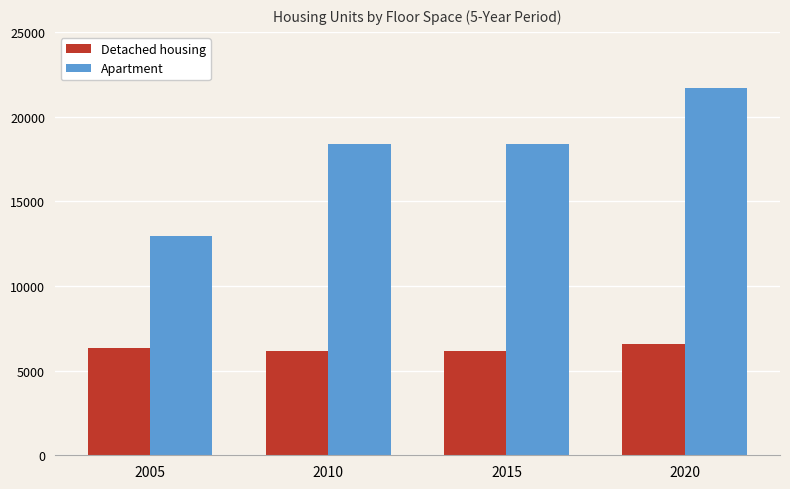

How many data points in Detached housing are less than 6356?

2